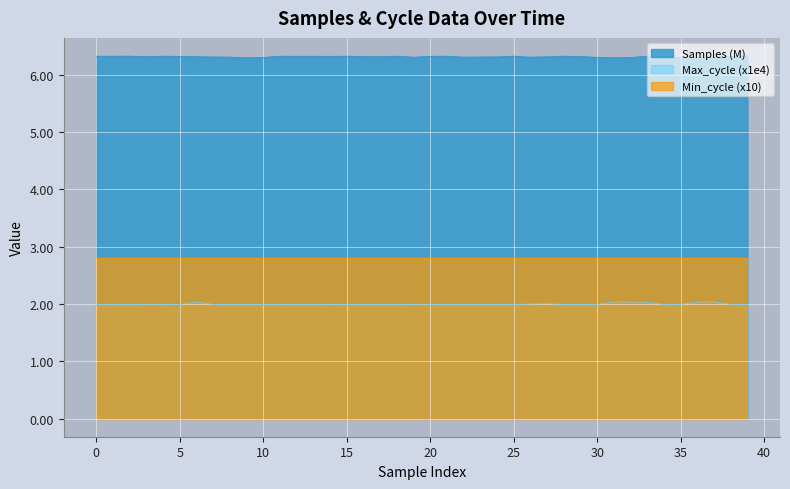

What is the maximum value for Max_cycle (x1e4)?

2.0